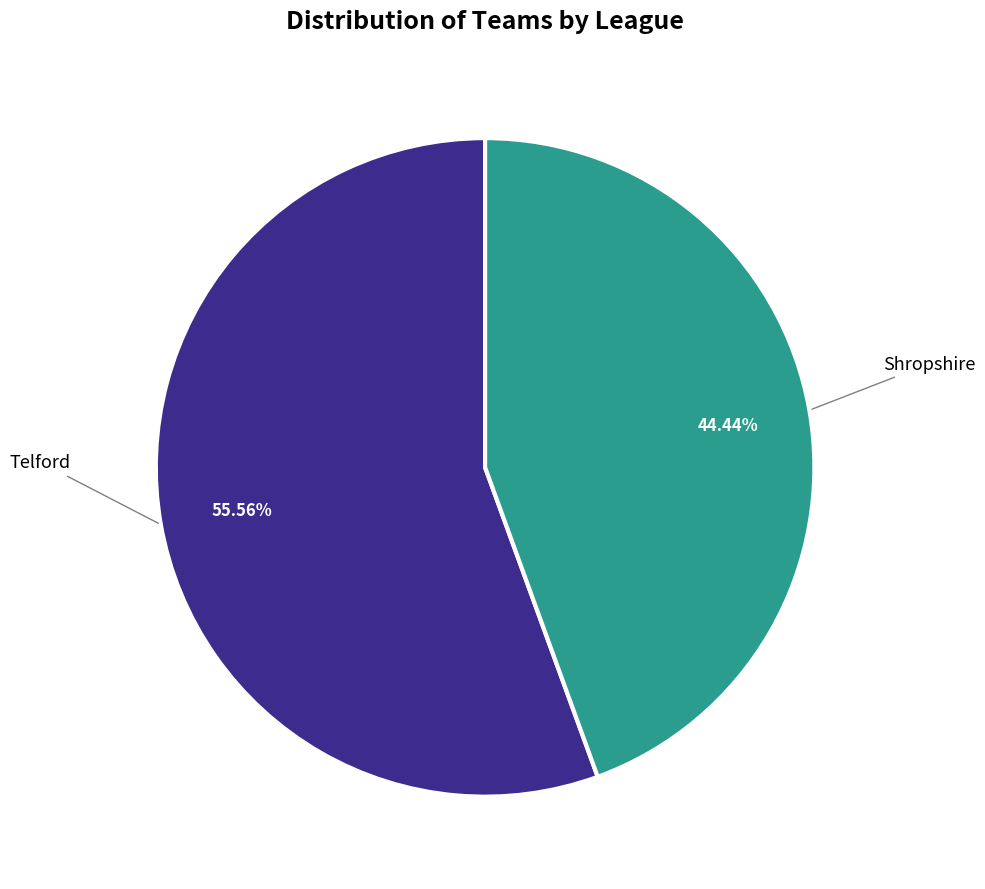

Is there a majority slice in this chart?

Yes